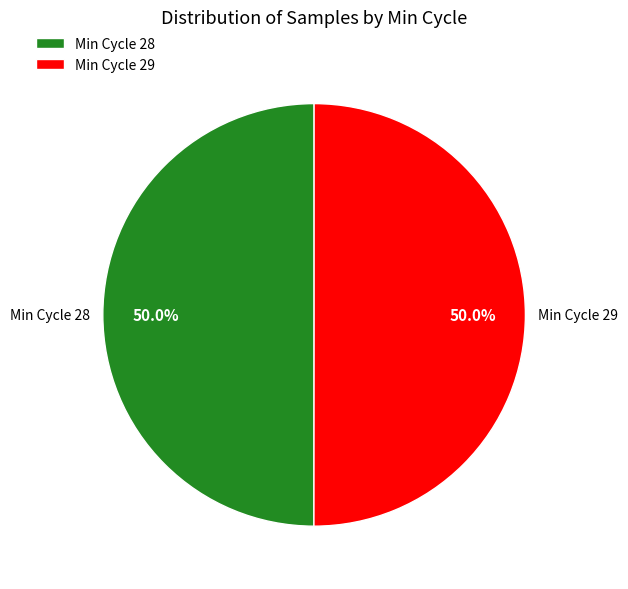

What percentage is NOT represented by Min Cycle 29?

50.0%